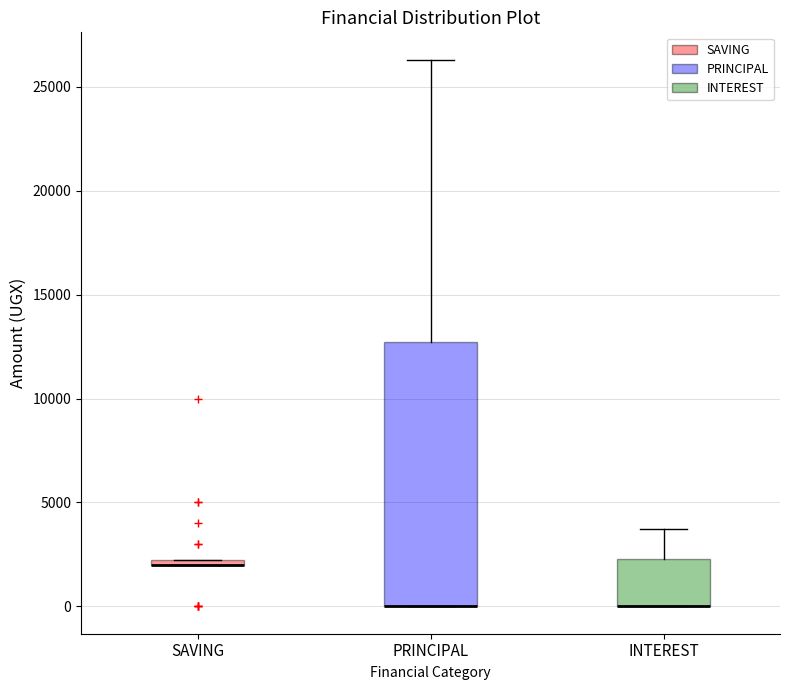

Which box is the tallest, from its lower edge to its upper edge?

PRINCIPAL